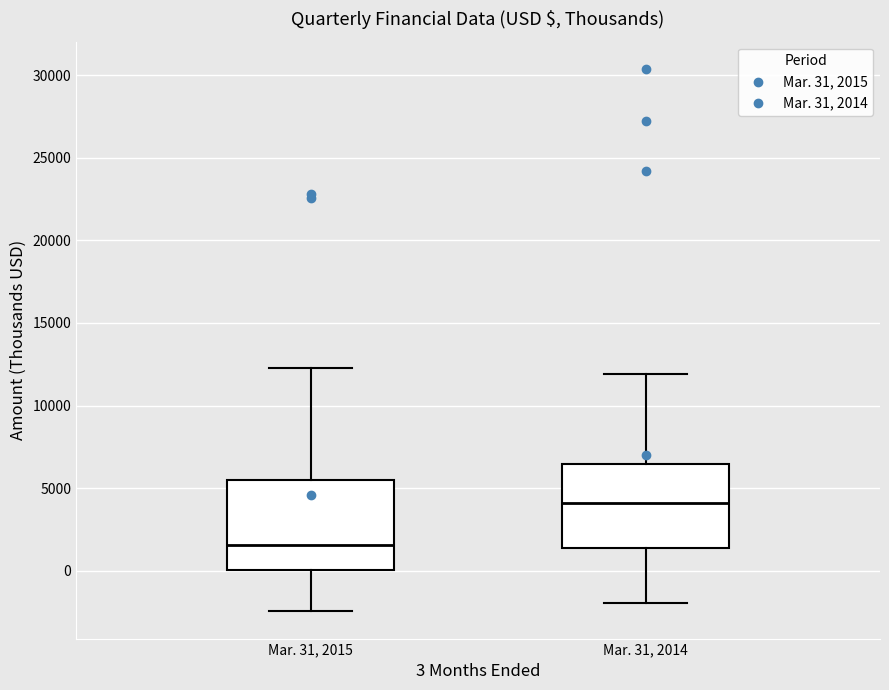

Where does the median line of the box for Mar. 31, 2015 sit on the y-axis? The values are not printed on the chart, so give them approximately, as read against the axis.

1500